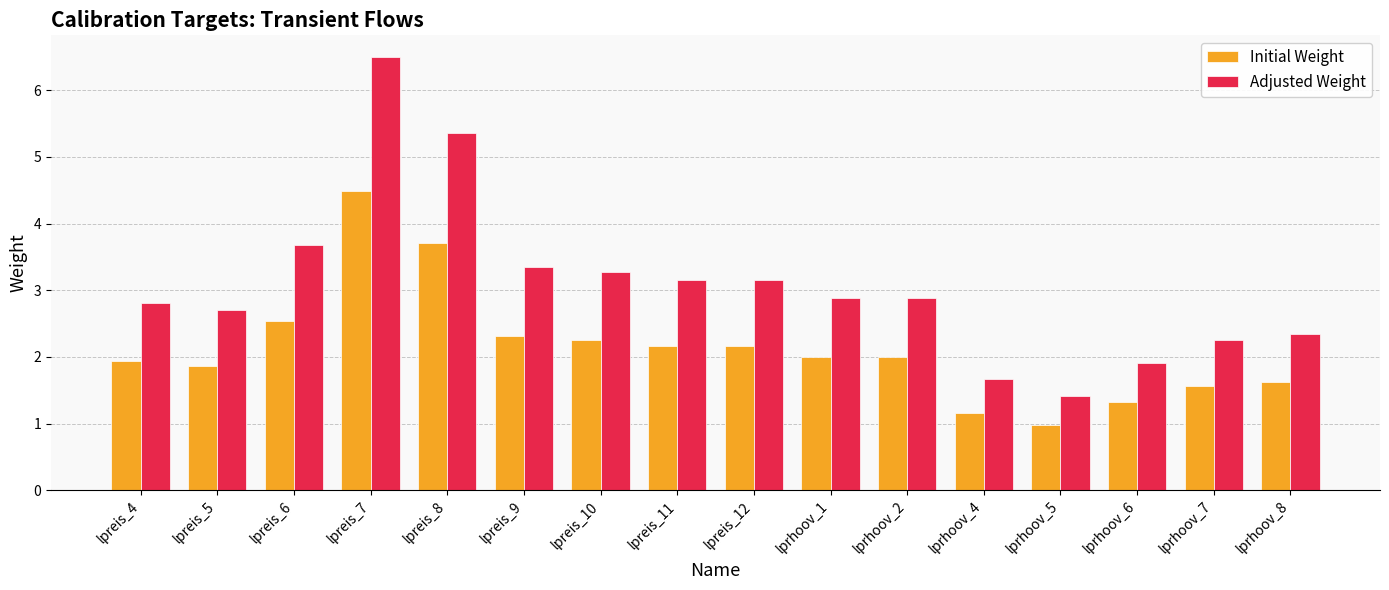

Is the value of Initial Weight at lpreis_10 greater than the value of Adjusted Weight at lpreis_11?

No